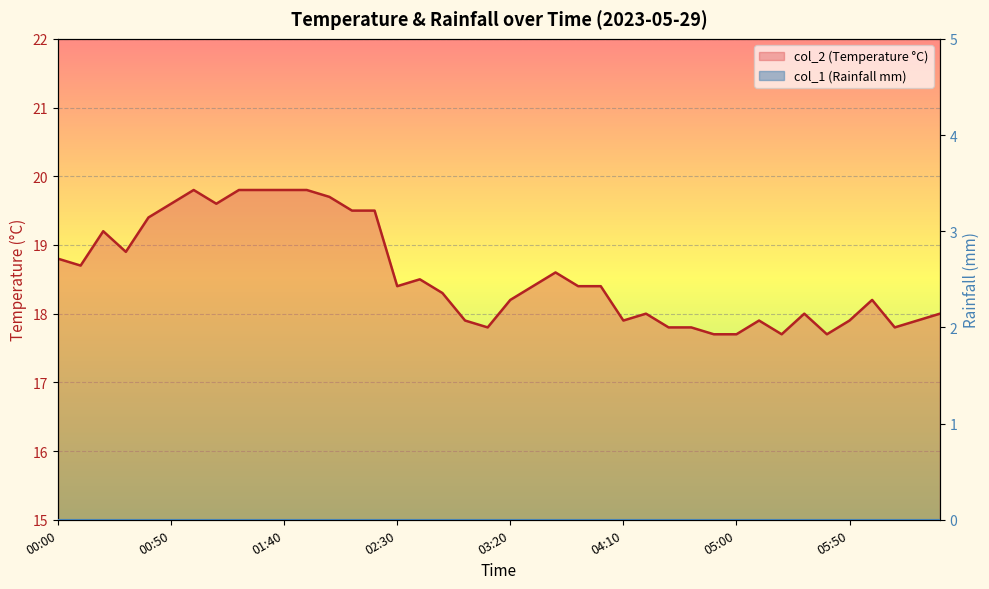

Rank the series by their average value, from lowest to highest.

col_1 (Rainfall mm) line, col_2 (Temperature °C) line